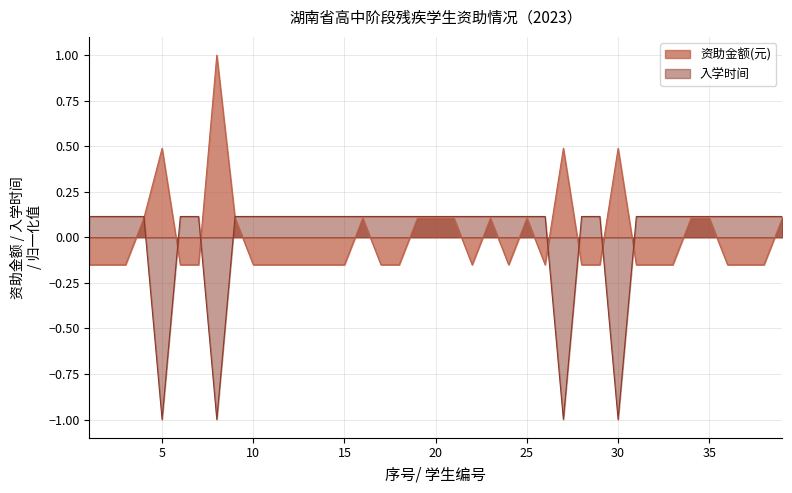

Does the chart have visible grid lines?

Yes